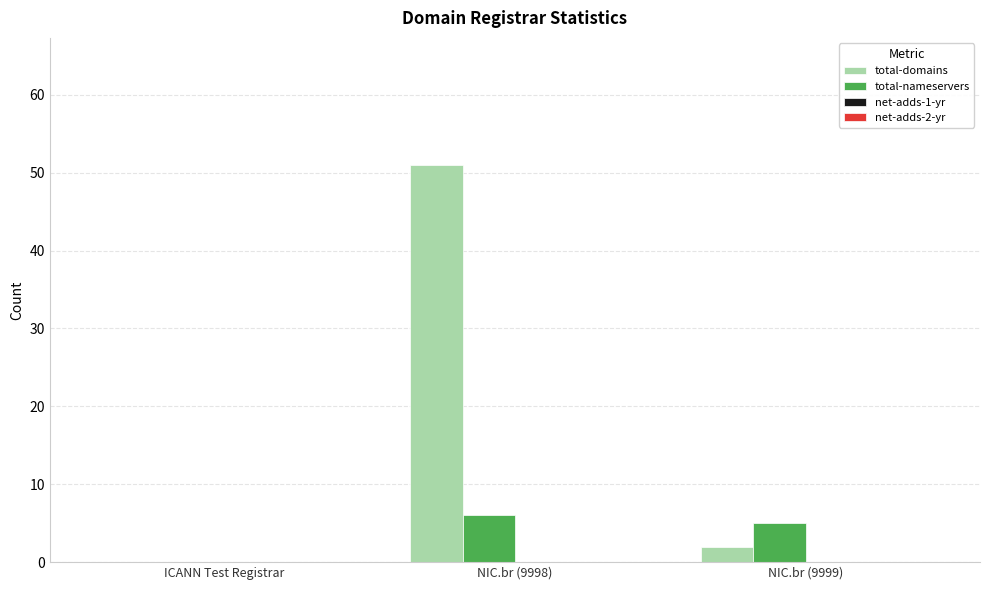

What is the greatest value displayed?

51